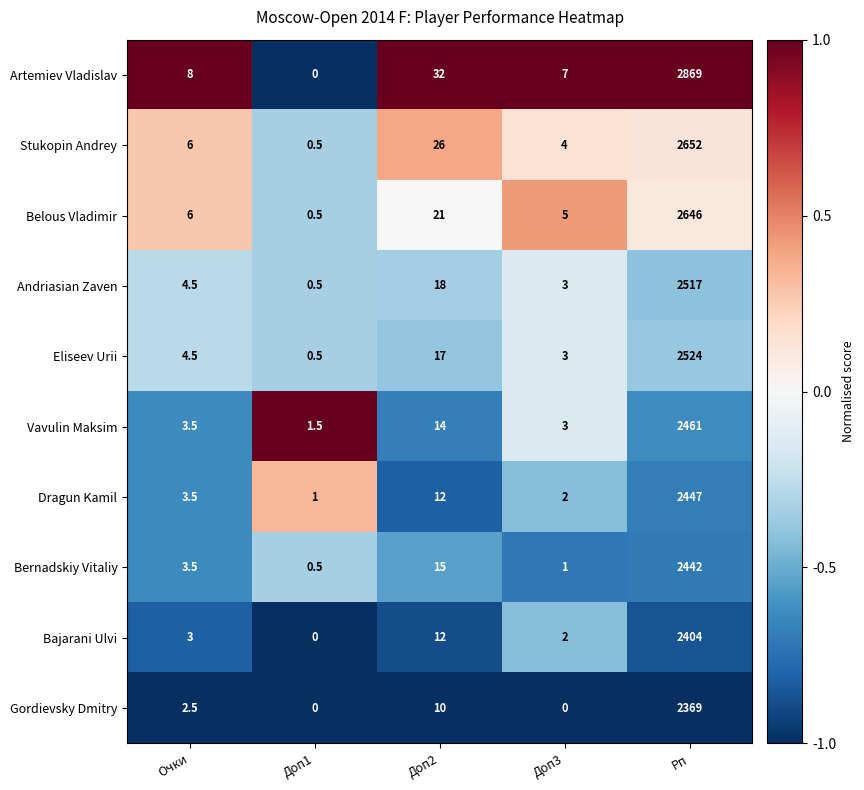

Which series changed the most between Доп3 and Рп?

Artemiev Vladislav